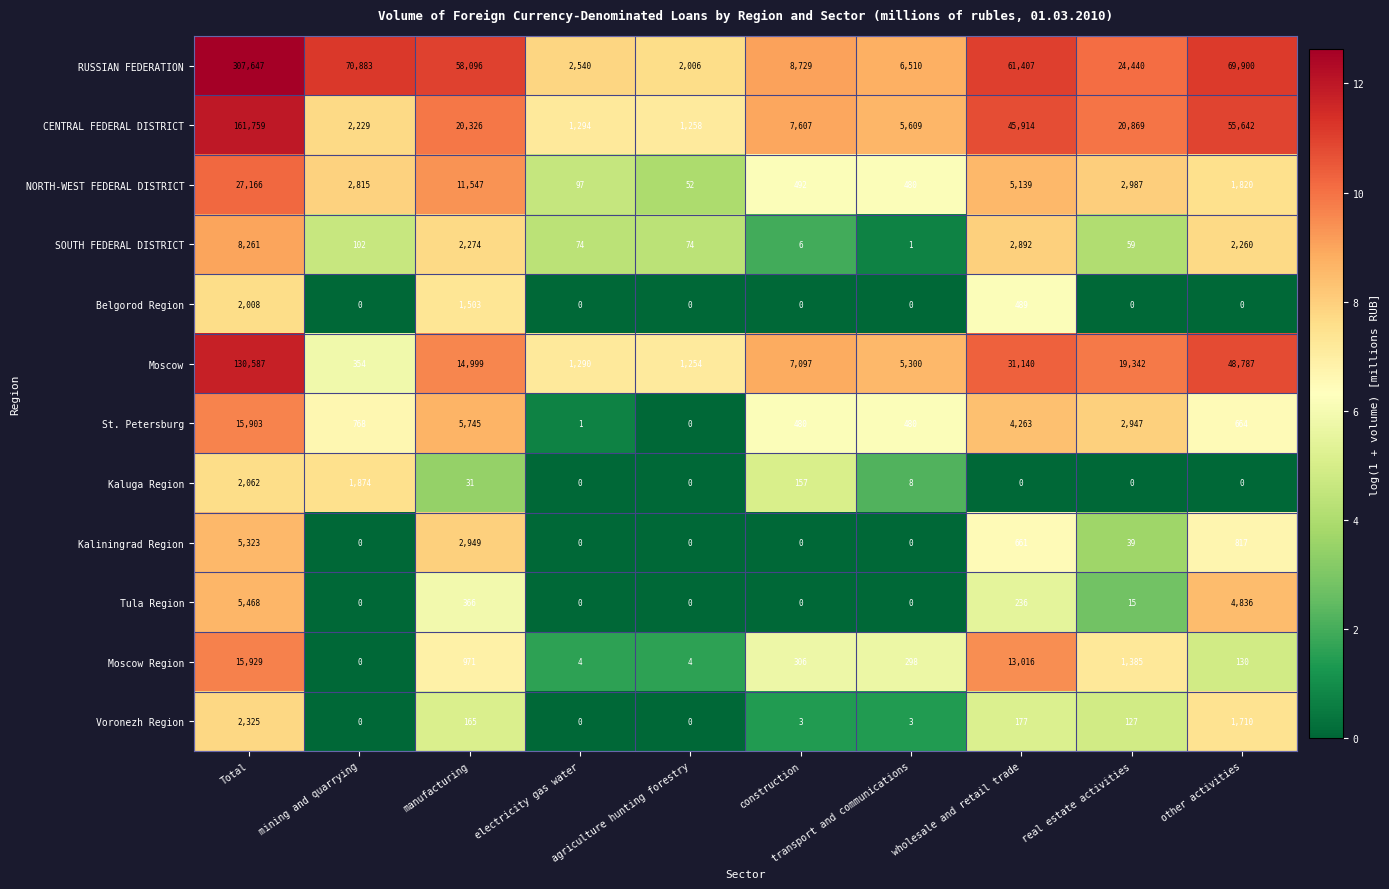

True or false: Kaliningrad Region has a value of 2561 at mining and quarrying.

False